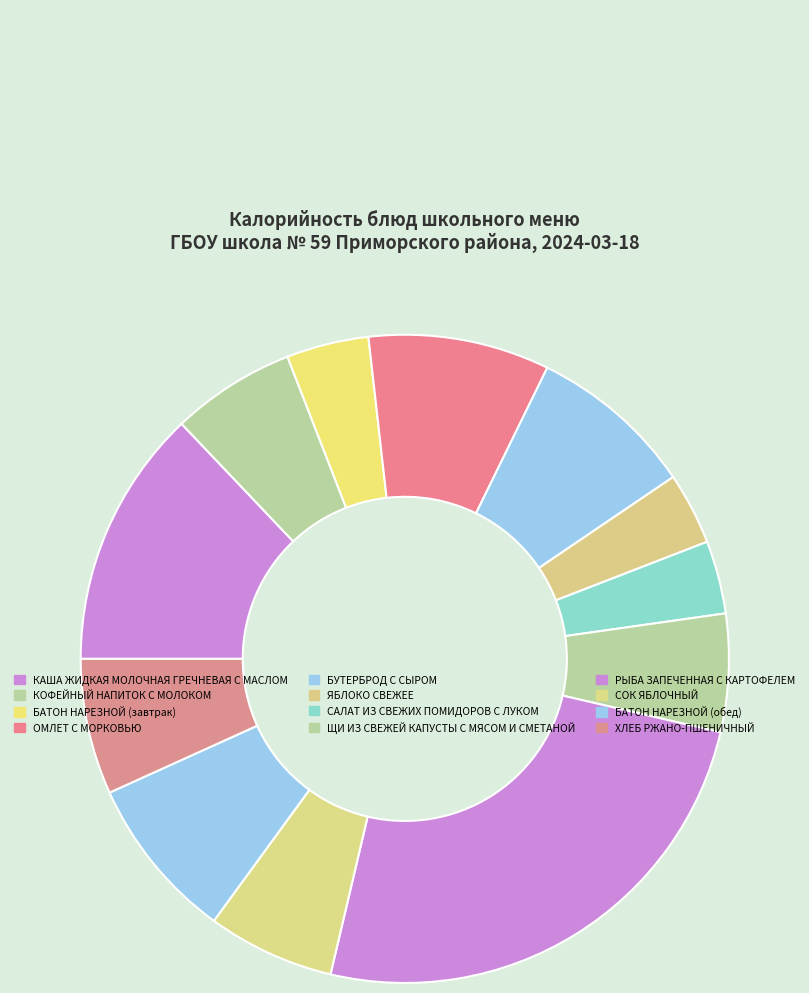

Which category has the biggest portion of the pie?

РЫБА ЗАПЕЧЕННАЯ С КАРТОФЕЛЕМ